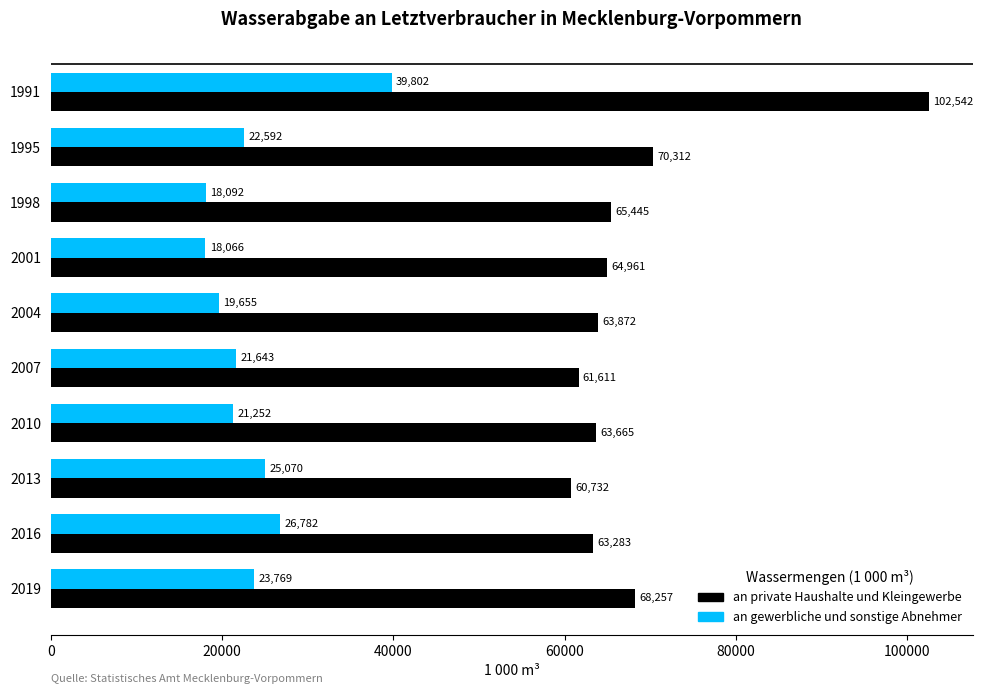

Where is an private Haushalte und Kleingewerbe nearest to the value 81637?

1995